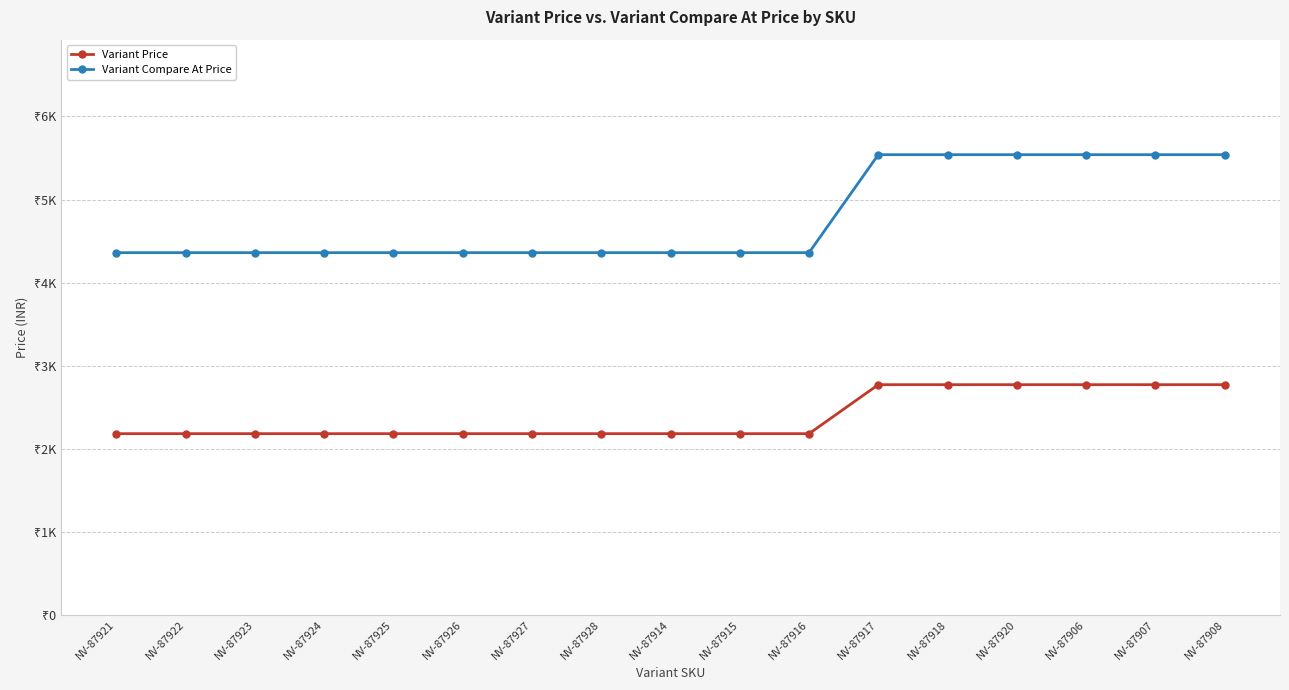

True or false: Variant Compare At Price and Variant Price intersect in this chart.

False